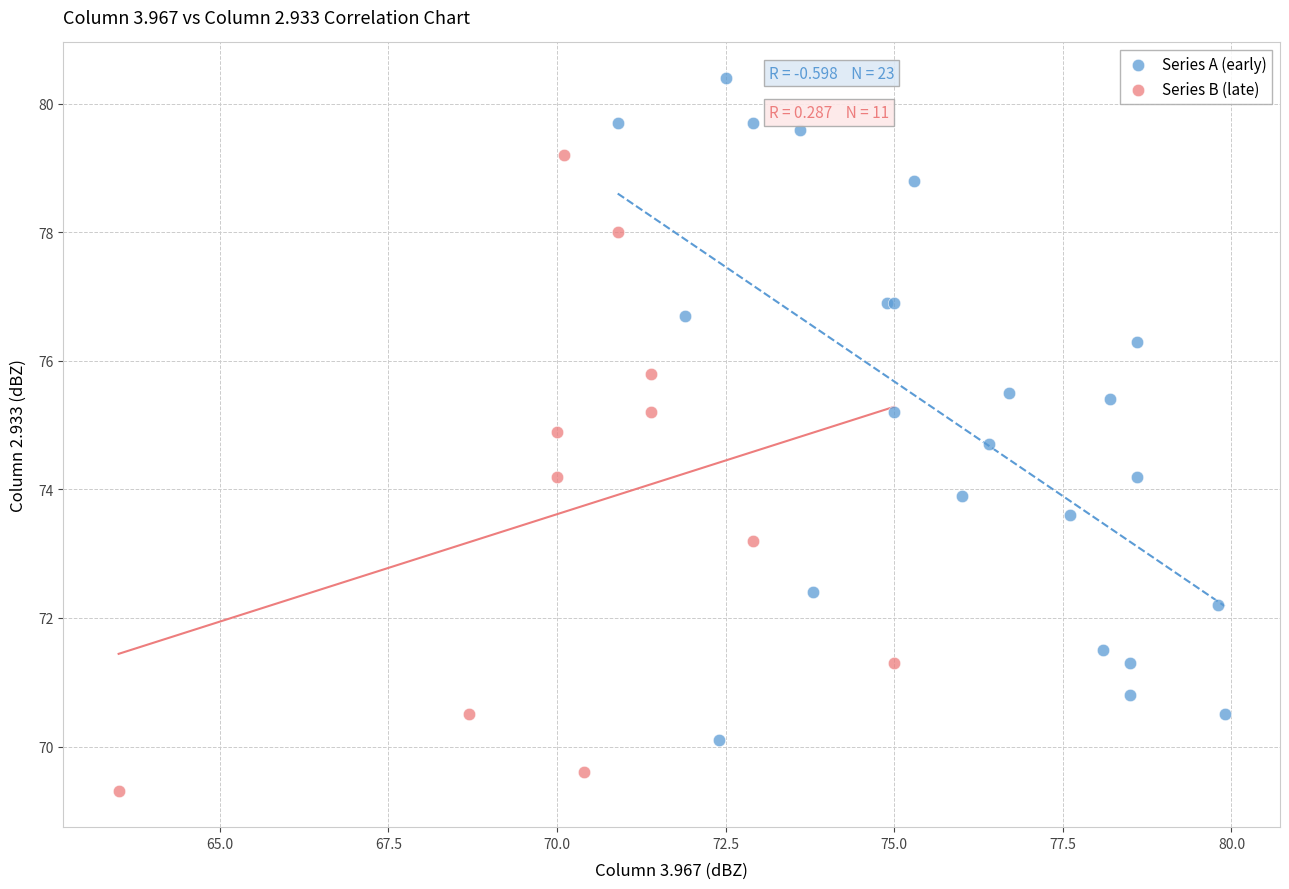

What are all the series names shown in the legend?

Series A (early), Series B (late)